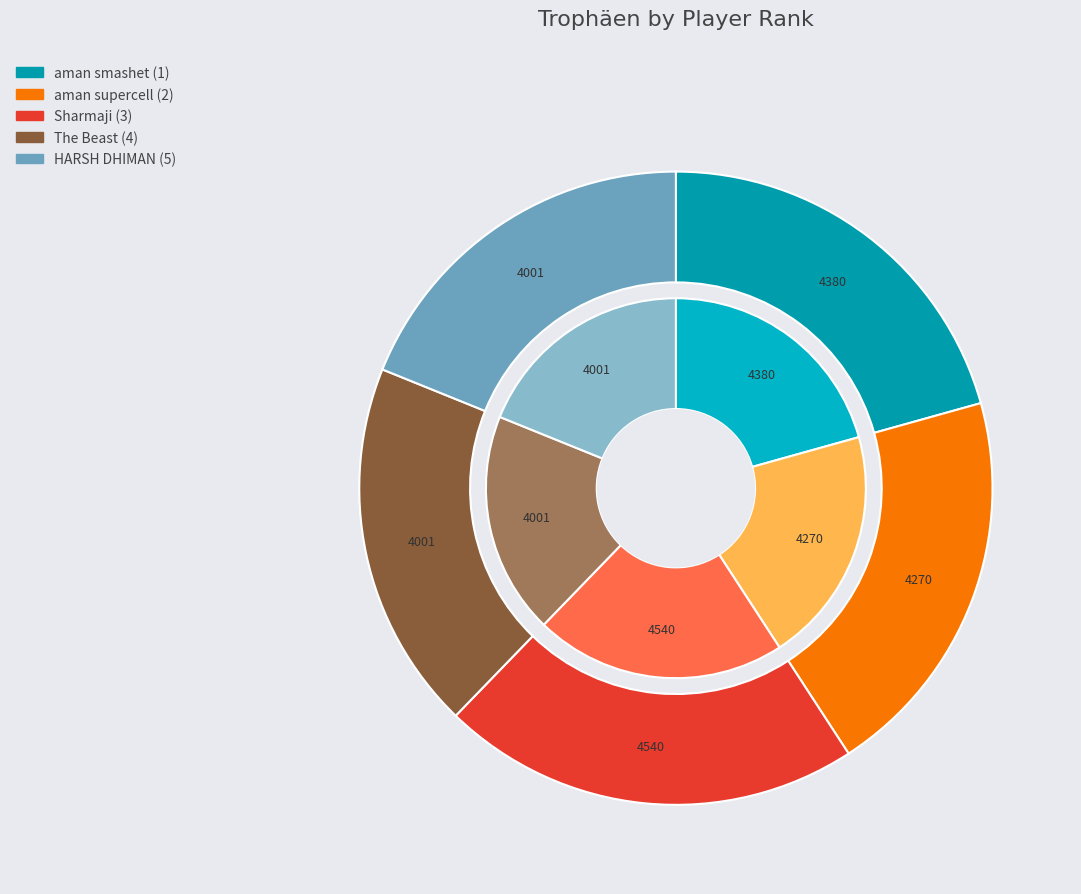

Does Sharmaji (3) account for over 50% of the chart?

No